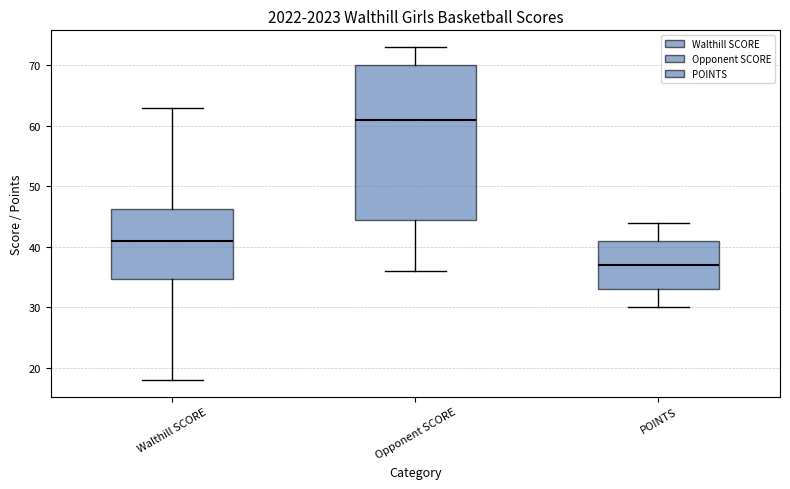

Reading left to right, transcribe this box plot: for each box, give where its median line is, the range the box spans, and where its two whiskers end, as read against the y-axis. The values are not printed on the chart, so give them approximately, as read against the axis.

Walthill SCORE: median 41, box 35 to 46, whiskers 18 to 63
Opponent SCORE: median 61, box 45 to 70, whiskers 36 to 73
POINTS: median 37, box 33 to 41, whiskers 30 to 44